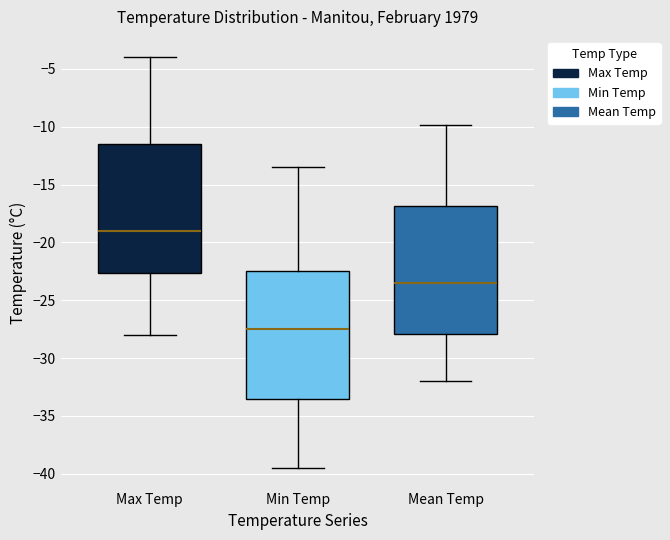

Which box has the lowest median line?

Min Temp